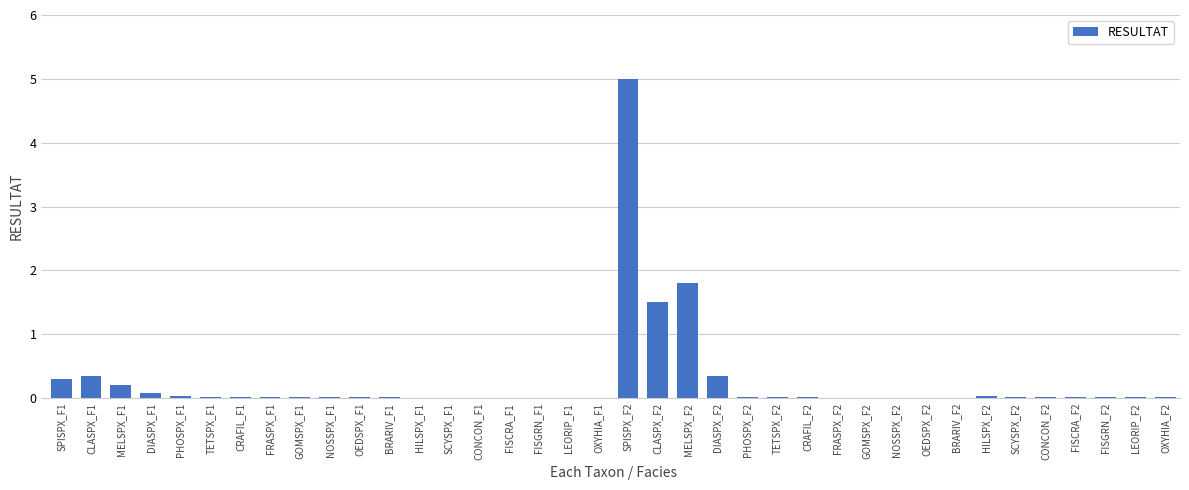

True or false: the data shows 0.0 at OEDSPX_F2.

True